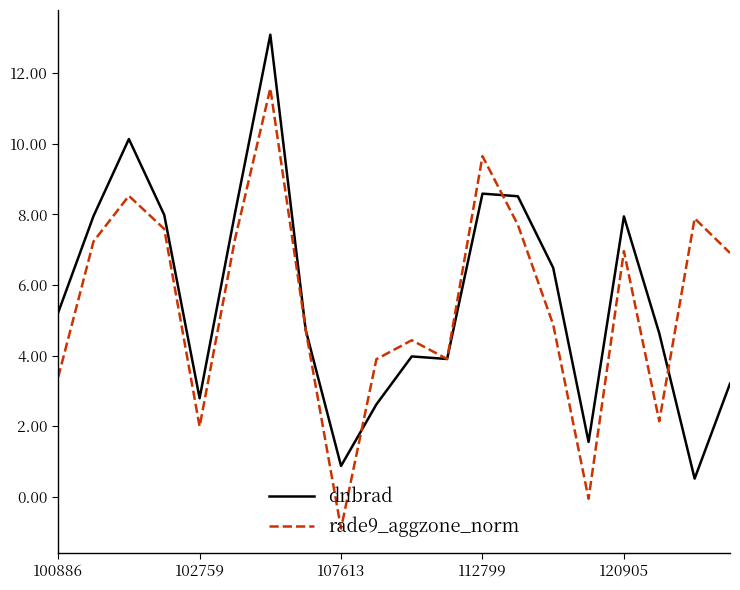

After their last crossing, which series has the higher values: rade9_aggzone_norm or dnbrad?

rade9_aggzone_norm